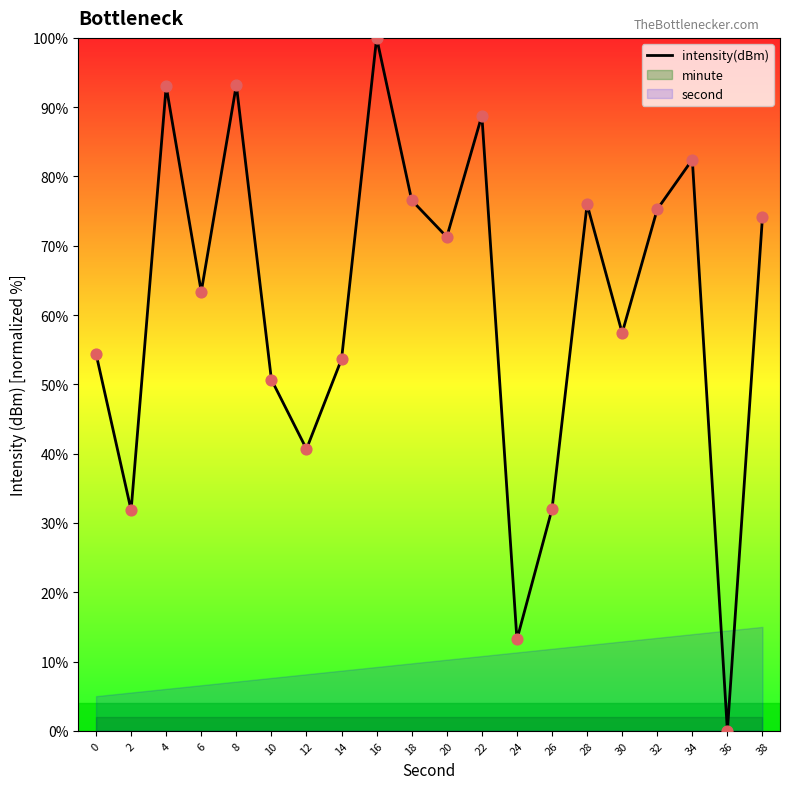

Between 34 and 6, which is larger?

34